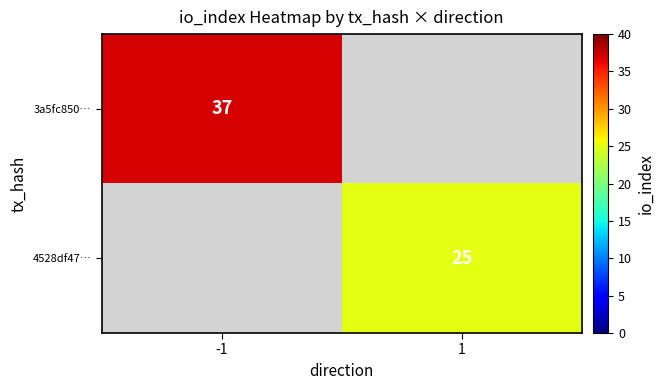

Count the number of categories in the chart.

2